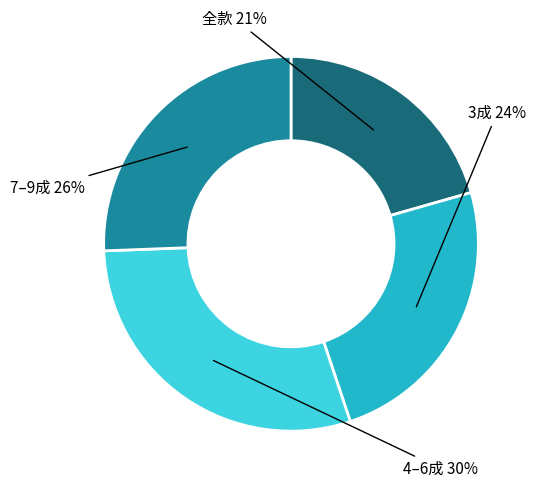

Does any single category account for the majority?

No